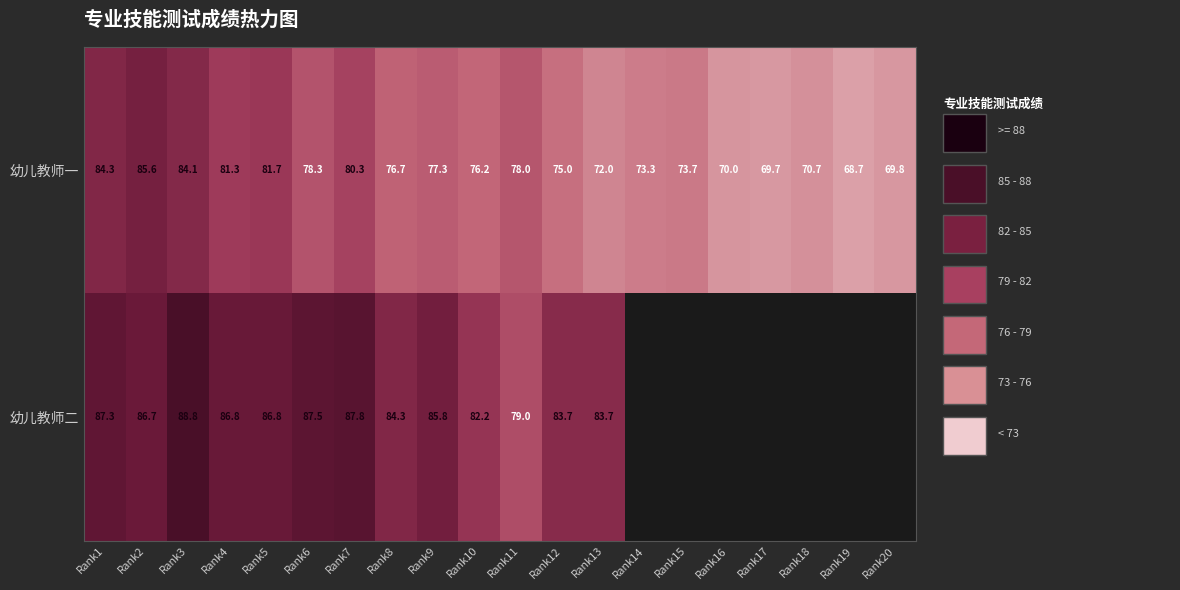

What is the difference between the maximum and second lowest values in the 幼儿教师一 series?

15.9